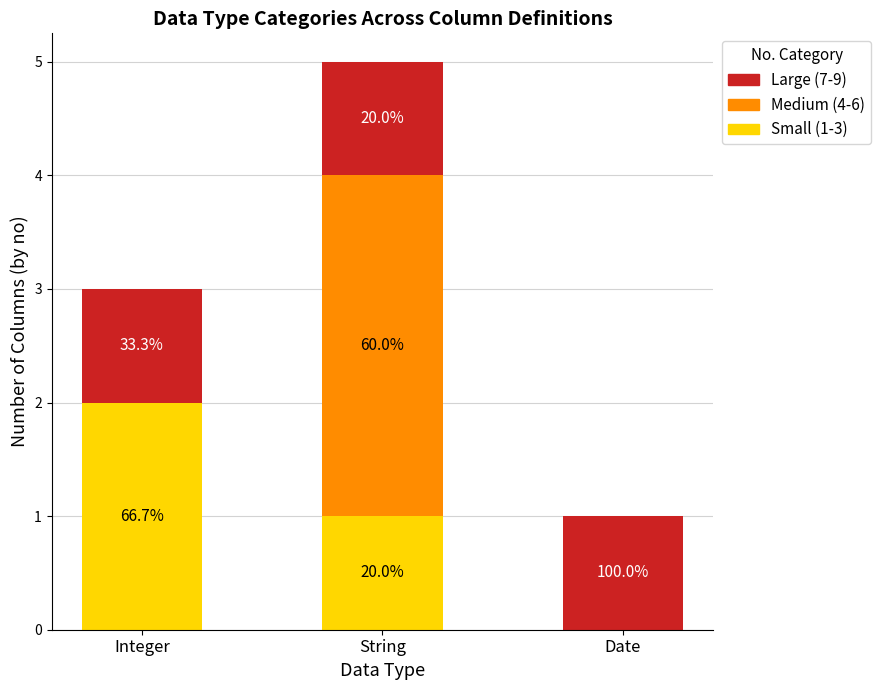

What is the lowest value of the Large (7-9) series?

1